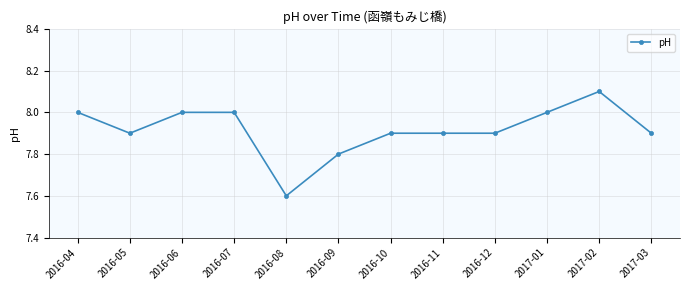

Reading left to right, extract all data points from this chart.

2016-04=8.0	2016-05=7.9	2016-06=8.0	2016-07=8.0	2016-08=7.6	2016-09=7.8	2016-10=7.9	2016-11=7.9	2016-12=7.9	2017-01=8.0	2017-02=8.1	2017-03=7.9